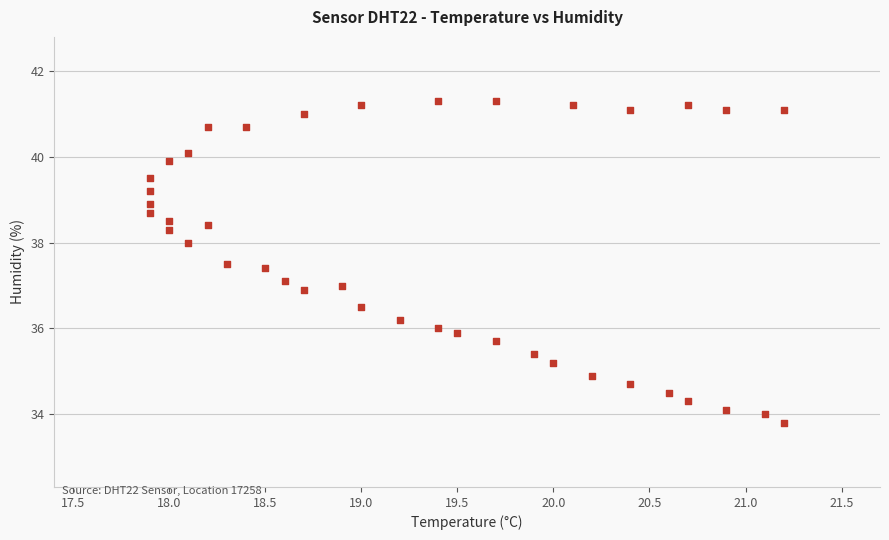

What is the range of X values (max minus min)?

3.3